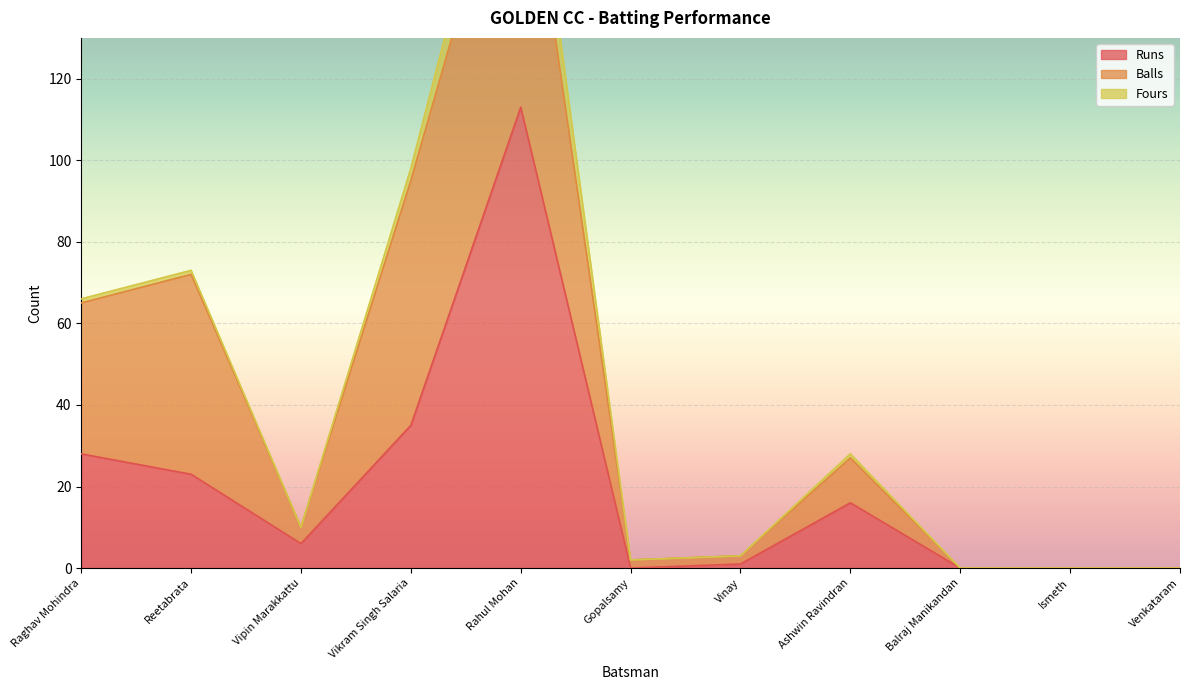

True or false: Runs has more than 1 points higher than both neighbors.

True